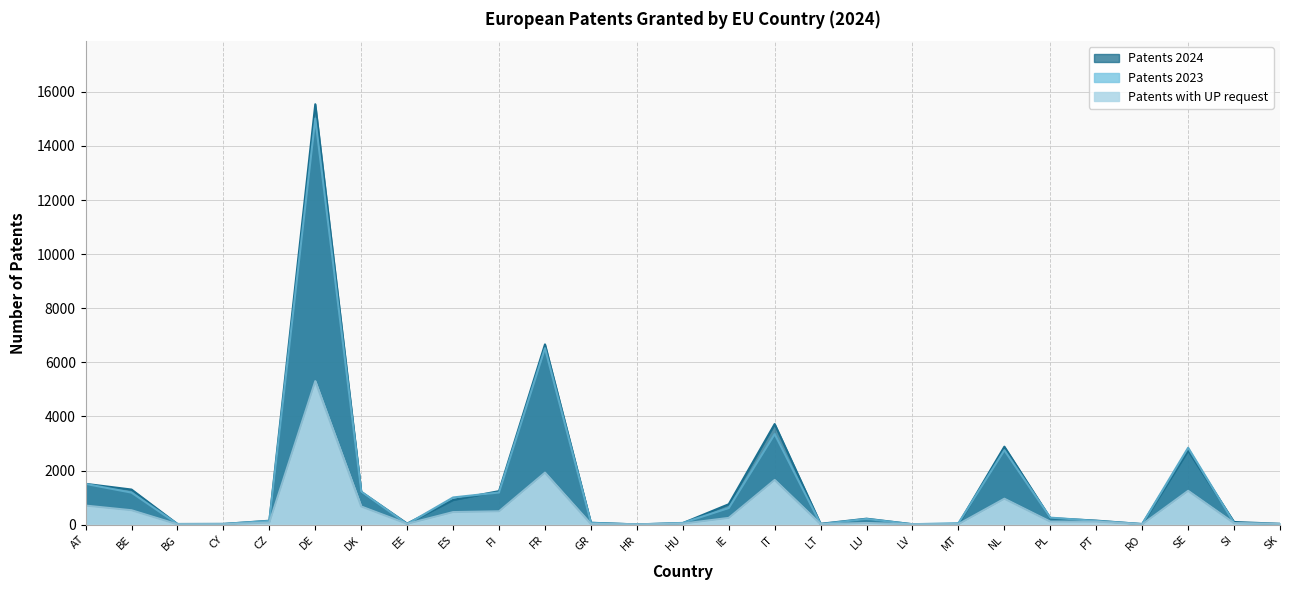

Reading left to right, list all the values displayed in this chart.

Patents 2024: AT=1508	BE=1296	BG=22	CY=24	CZ=144	DE=15541	DK=1211	EE=38	ES=913	FI=1238	FR=6663	GR=69	HR=7	HU=56	IE=753	IT=3718	LT=30	LU=219	LV=14	MT=20	NL=2881	PL=239	PT=148	RO=19	SE=2737	SI=97	SK=30
Patents 2023: AT=1504	BE=1183	BG=23	CY=27	CZ=134	DE=15012	DK=1219	EE=20	ES=1004	FI=1187	FR=6523	GR=65	HR=8	HU=63	IE=612	IT=3346	LT=20	LU=209	LV=15	MT=54	NL=2751	PL=258	PT=137	RO=23	SE=2842	SI=58	SK=23
Patents with UP request: AT=703	BE=531	BG=11	CY=14	CZ=73	DE=5304	DK=670	EE=28	ES=463	FI=492	FR=1921	GR=24	HR=6	HU=36	IE=248	IT=1651	LT=19	LU=60	LV=13	MT=17	NL=957	PL=110	PT=110	RO=10	SE=1249	SI=55	SK=24